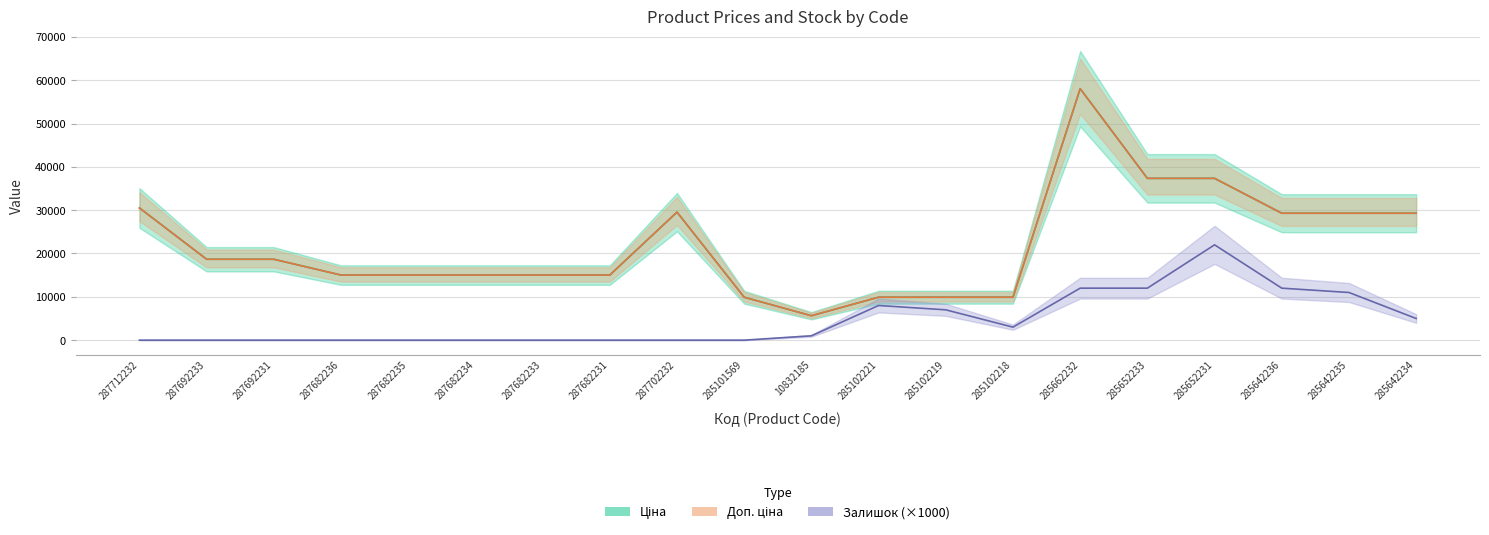

Which series has the widest spread of values?

Ціна